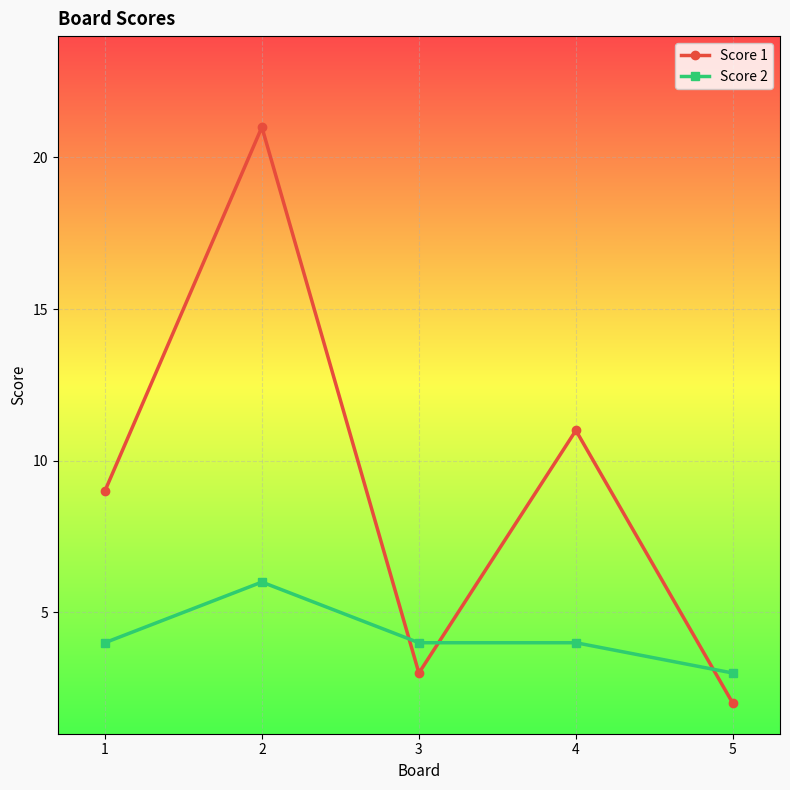

Rank the categories by Score 1 value from lowest to highest.

5, 3, 1, 4, 2